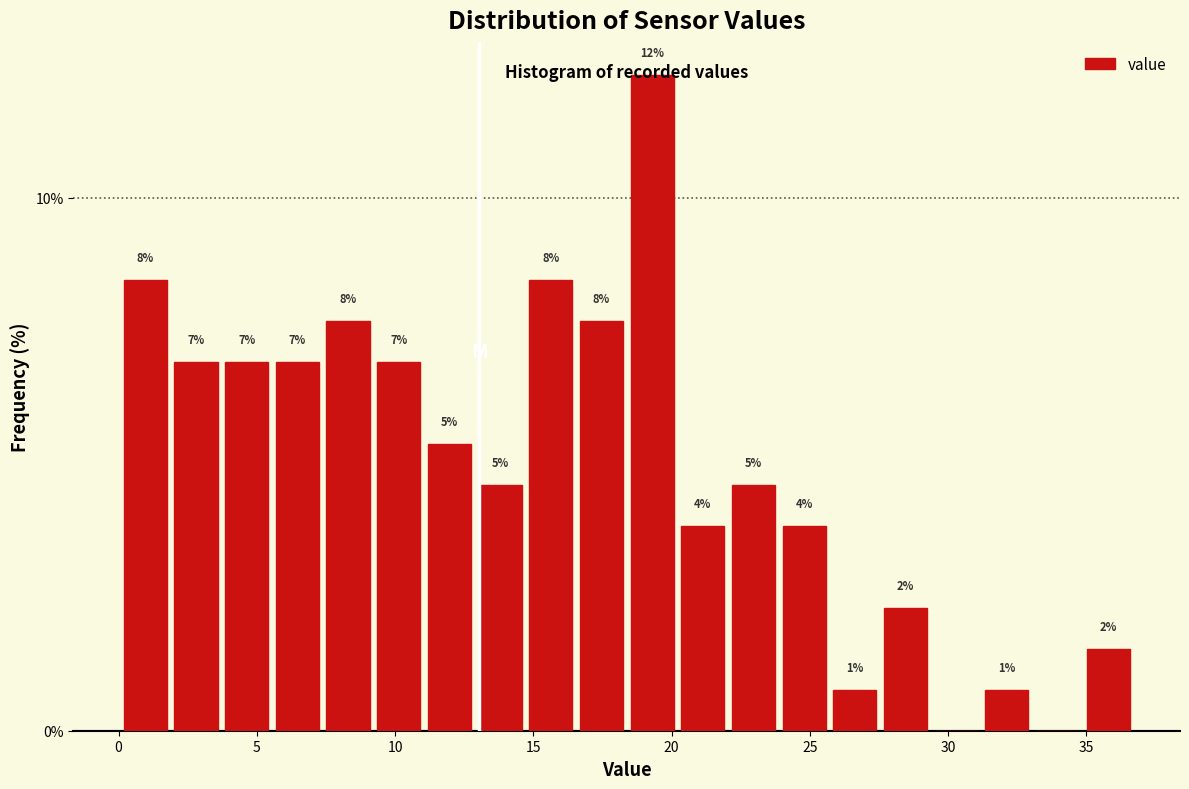

Around what value on the x-axis is the tallest bar? Give the approximate position of its centre, as read against the axis.

19.5